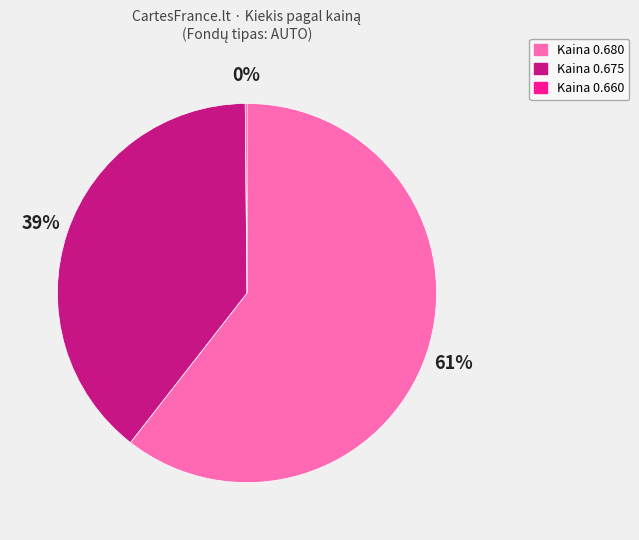

Does any single category account for the majority?

Yes